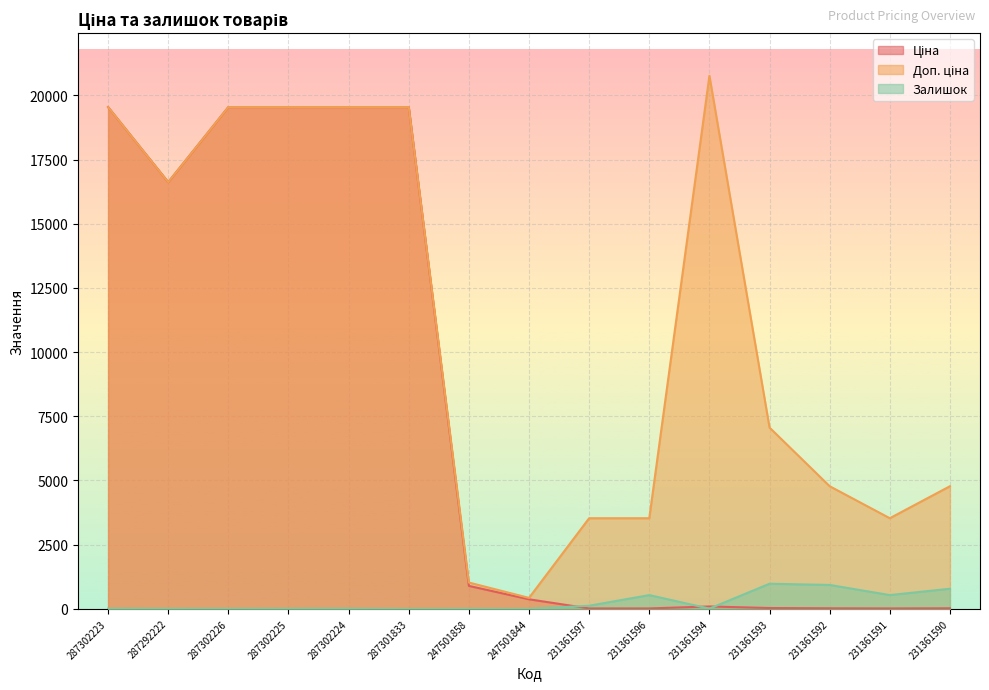

Which series has the largest total across all categories?

Доп. ціна